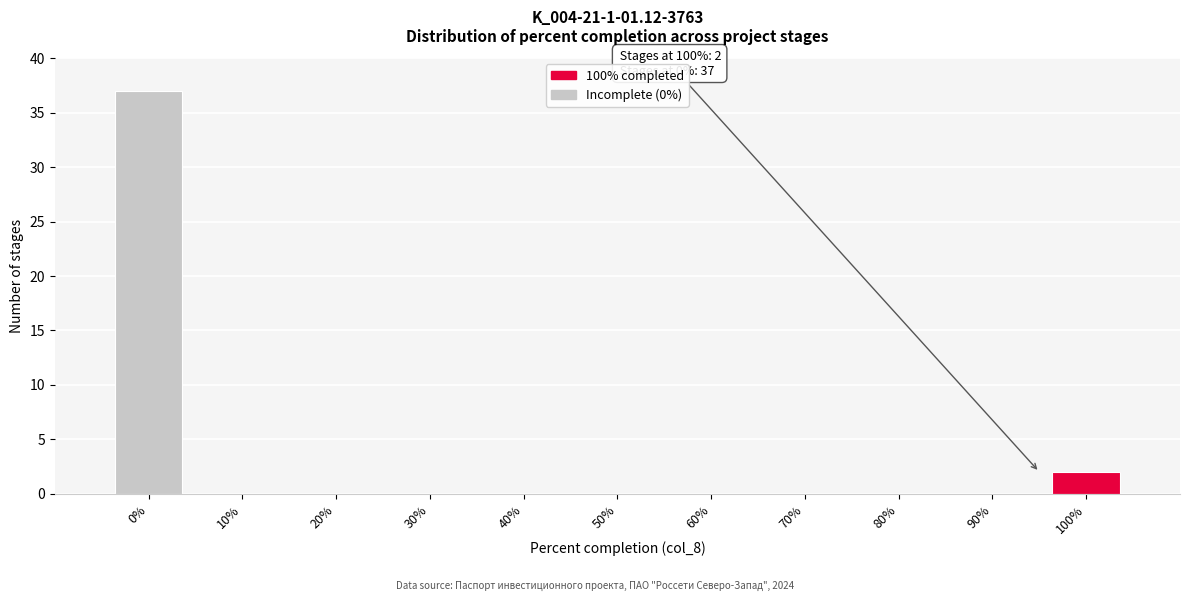

Reading left to right, list all the values displayed in this chart.

0%=37	10%=0	20%=0	30%=0	40%=0	50%=0	60%=0	70%=0	80%=0	90%=0	100%=2